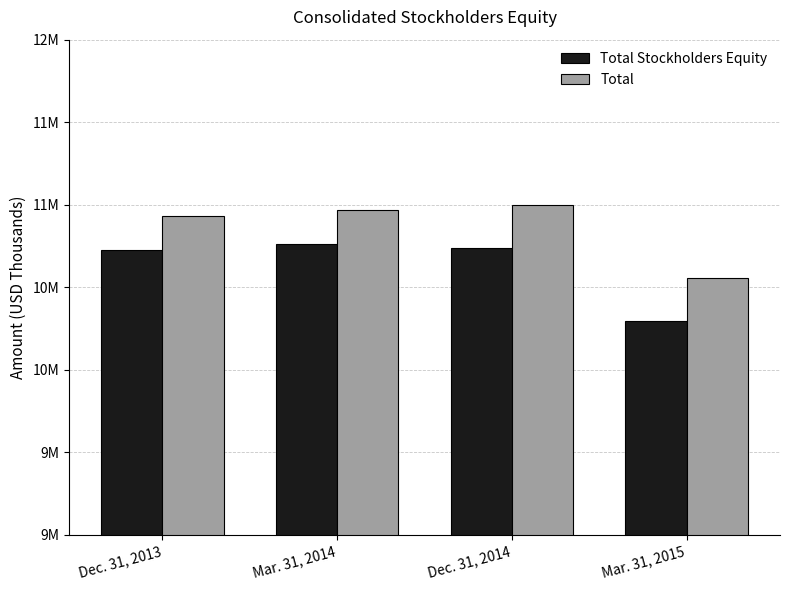

What is the difference between the highest and lowest values at Mar. 31, 2014?

207820